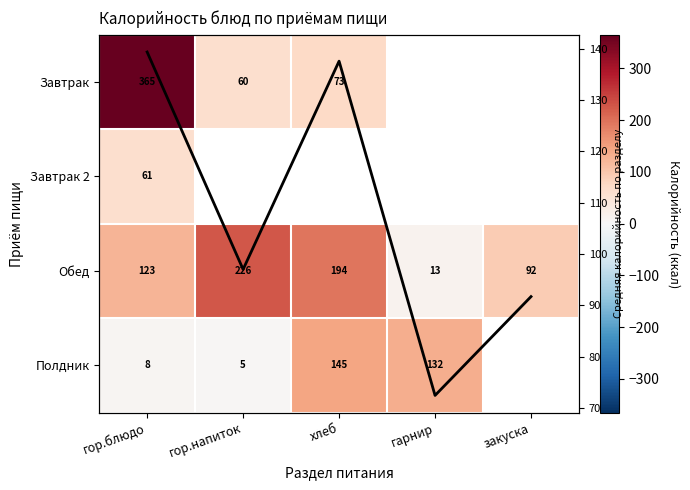

True or false: Полдник has a value of 8.0 at гор.блюдо.

True